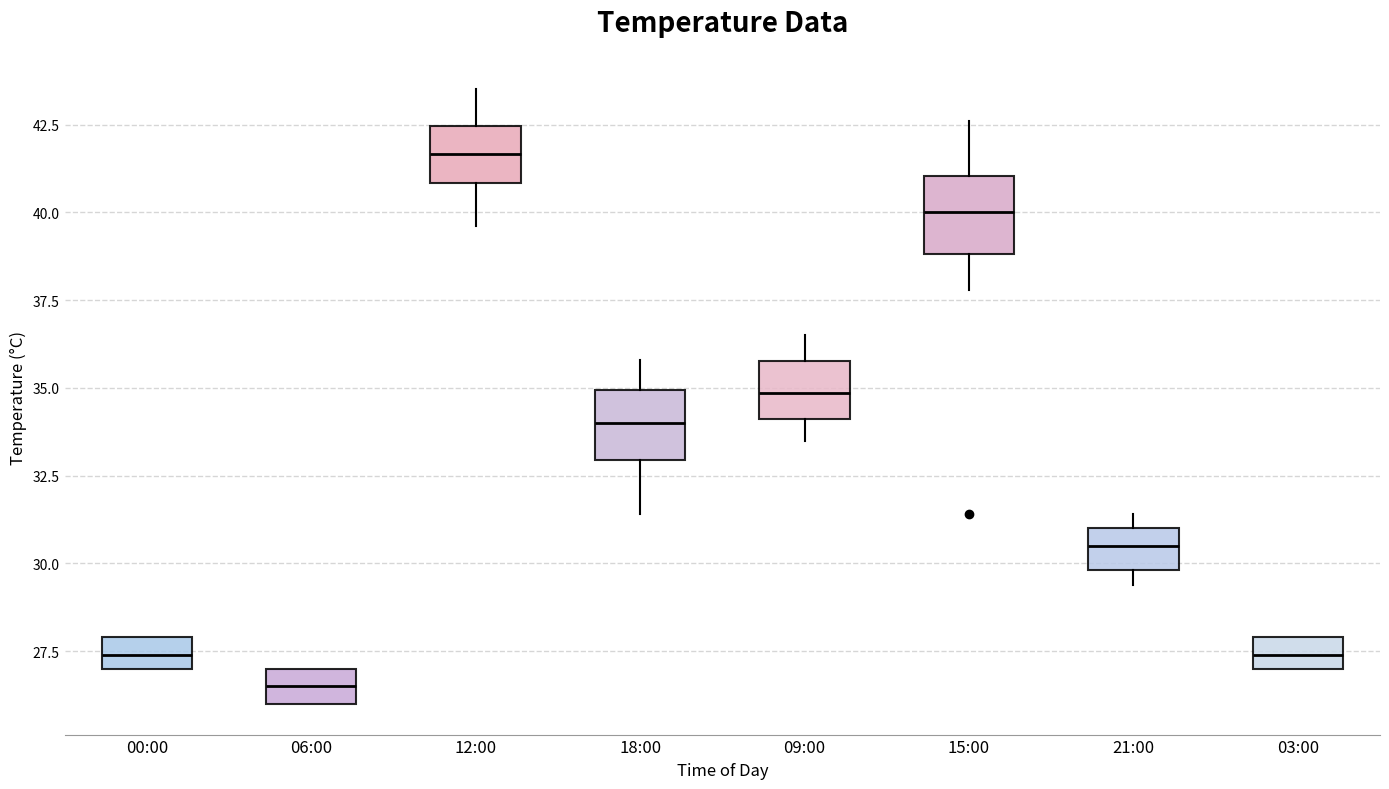

Which box's median line is the highest?

12:00